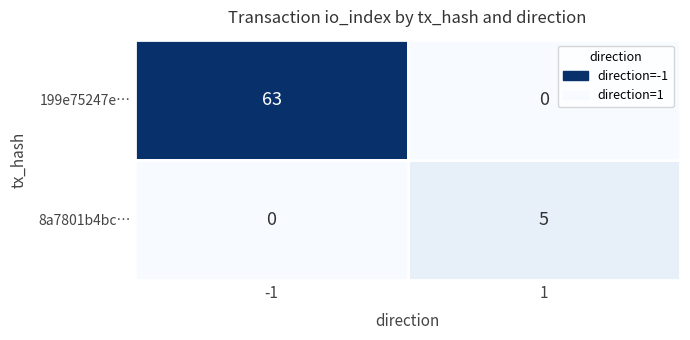

What is the difference between the 199e75247e… values at 1 and -1?

63